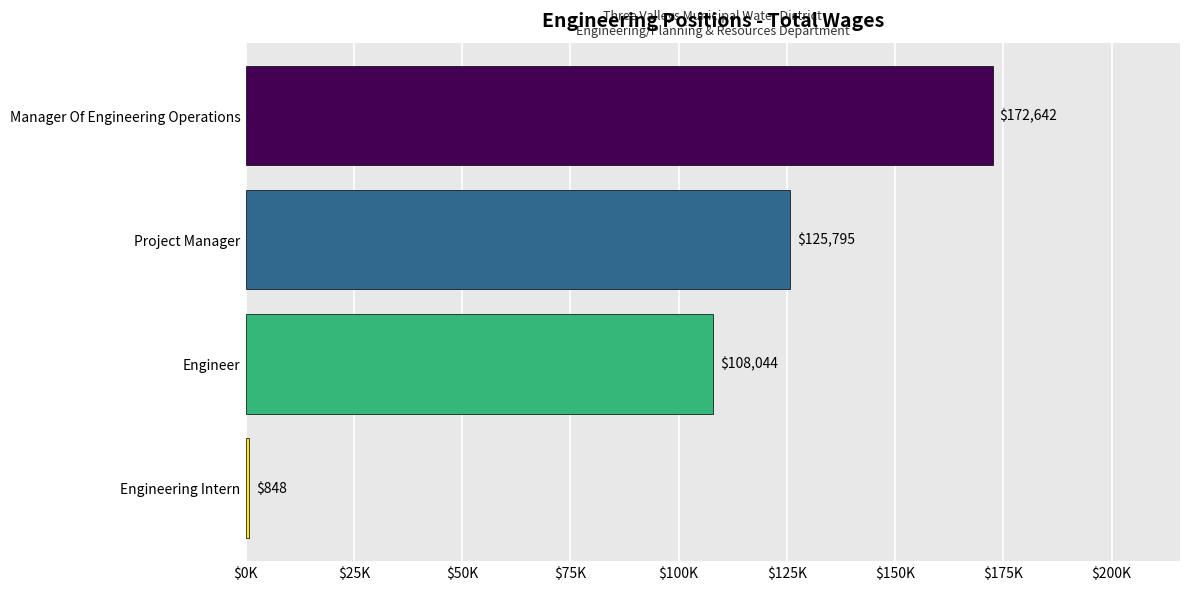

Which label corresponds to the largest value in the chart?

Manager Of Engineering Operations